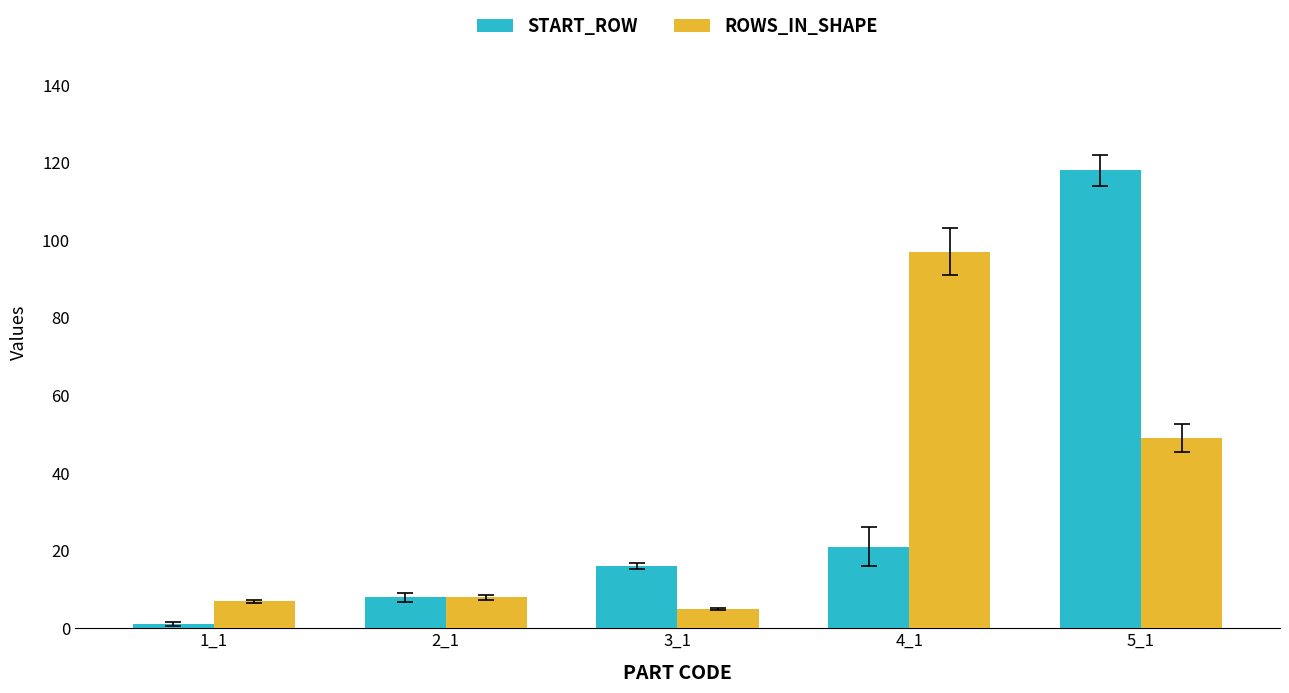

Which label corresponds to the smallest value in the chart?

1_1